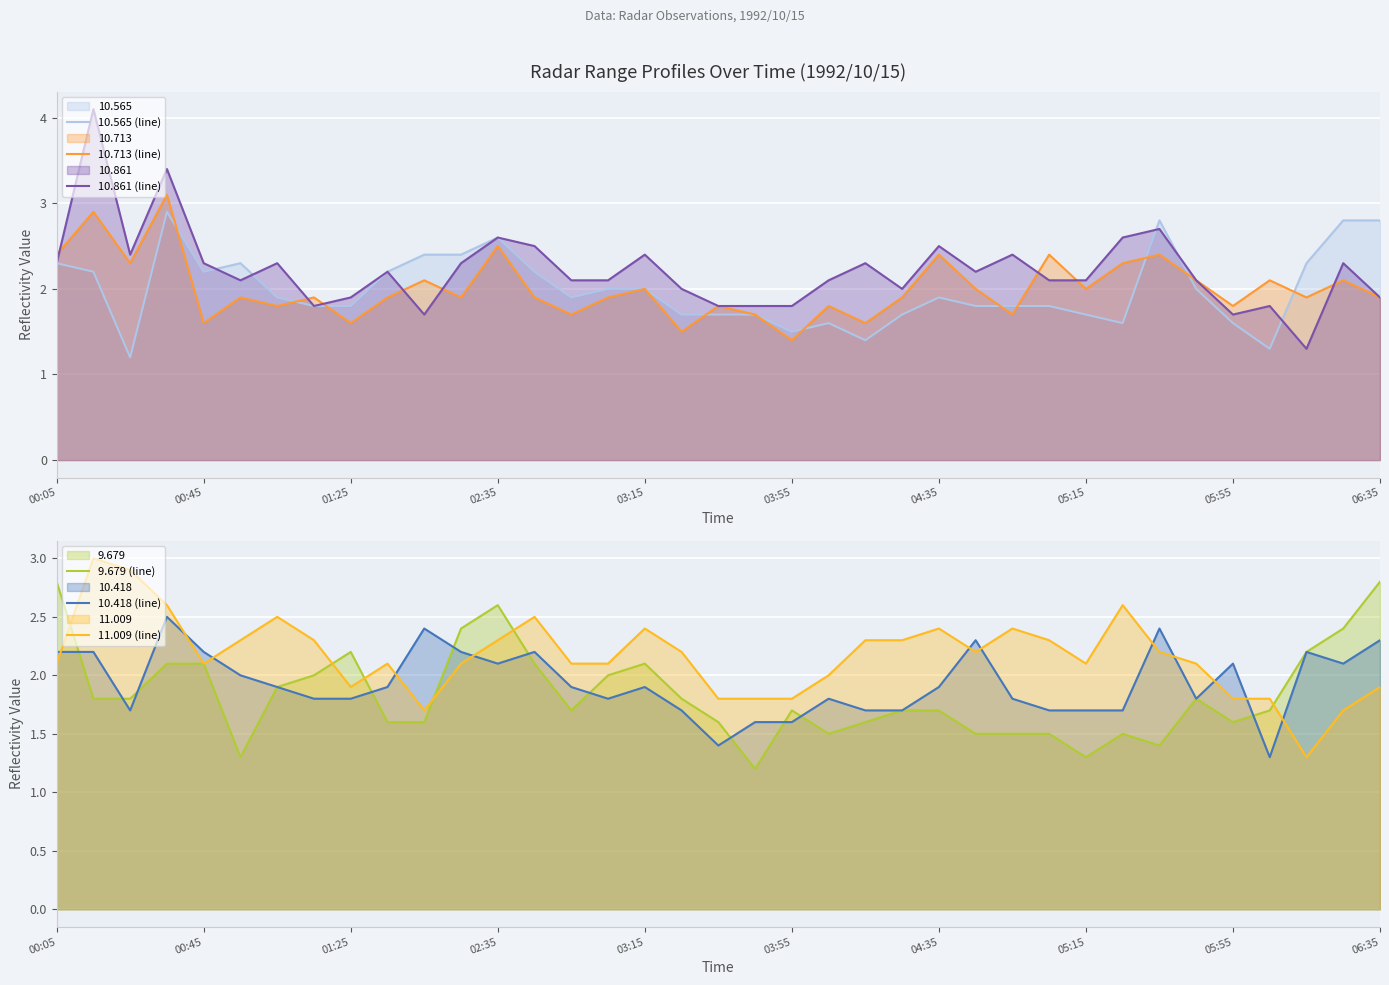

How many lines are shown in the chart?

6